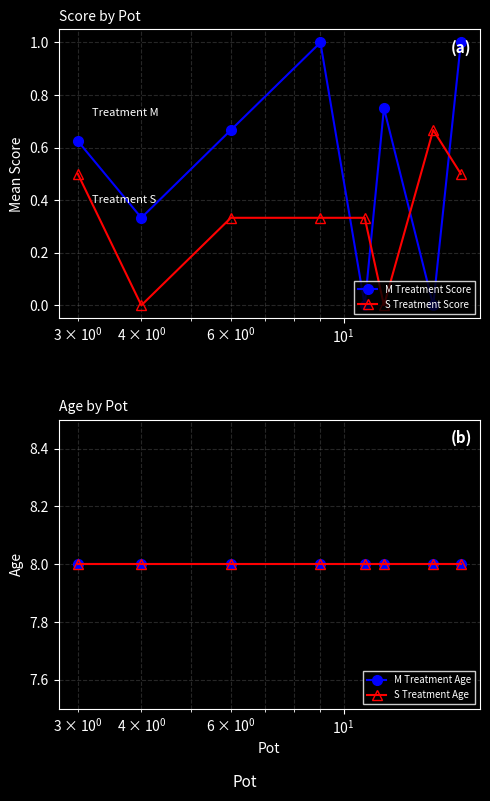

True or false: M Treatment Score and S Treatment Score cross at least once.

True